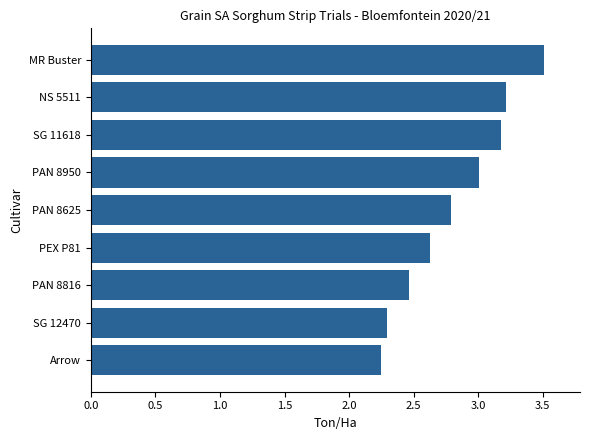

The value at PEX P81 is 2.6. True or false?

True